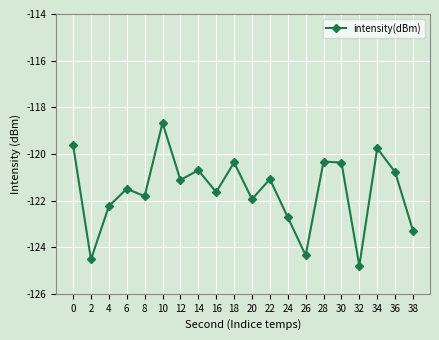

What is the approximate value at 14?

-120.7